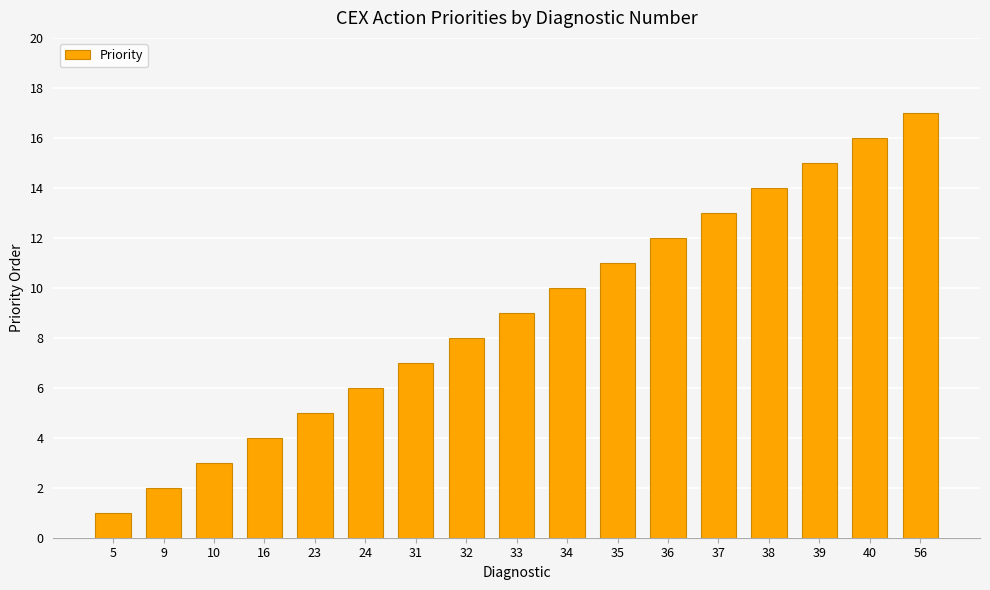

Rank the categories by value from highest to lowest.

56, 40, 39, 38, 37, 36, 35, 34, 33, 32, 31, 24, 23, 16, 10, 9, 5